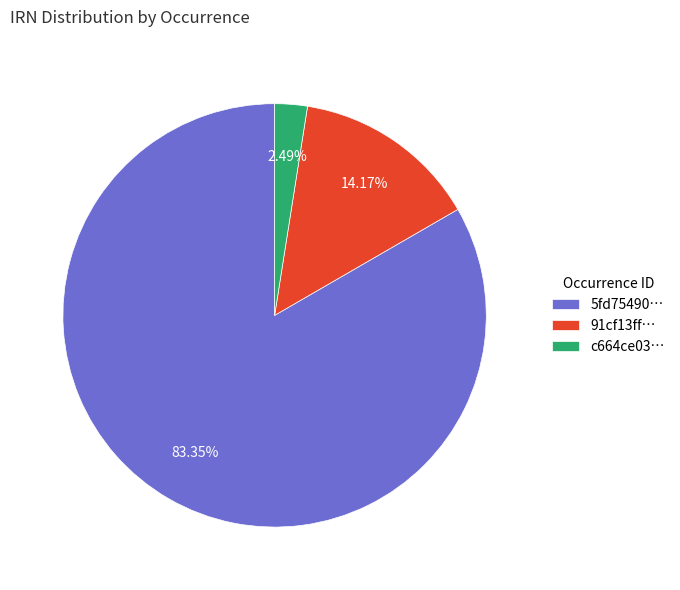

Between 5fd75490… and 91cf13ff…, which is larger?

5fd75490…